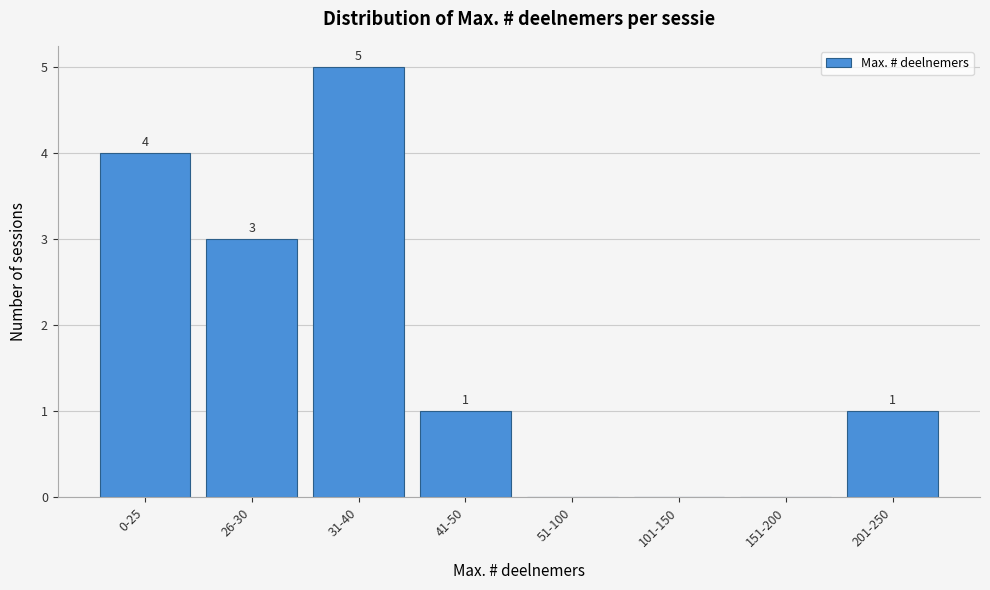

Reading left to right, list all the values displayed in this chart.

0-25=4	26-30=3	31-40=5	41-50=1	51-100=0	101-150=0	151-200=0	201-250=1